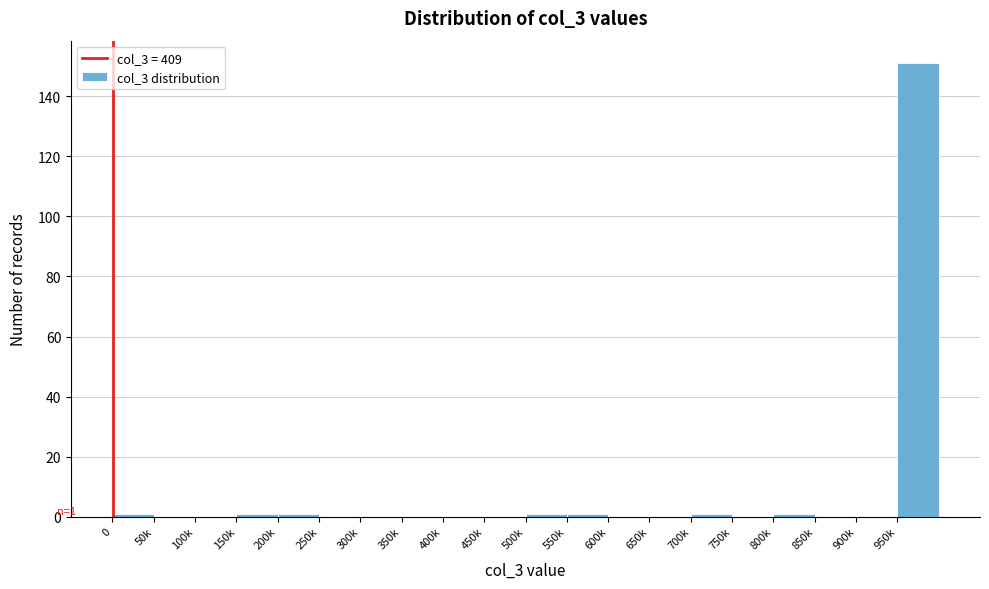

Reading left to right, transcribe all the data shown in this chart.

0=1	50k=0	100k=0	150k=1	200k=1	250k=0	300k=0	350k=0	400k=0	450k=0	500k=1	550k=1	600k=0	650k=0	700k=1	750k=0	800k=1	850k=0	900k=0	950k=151